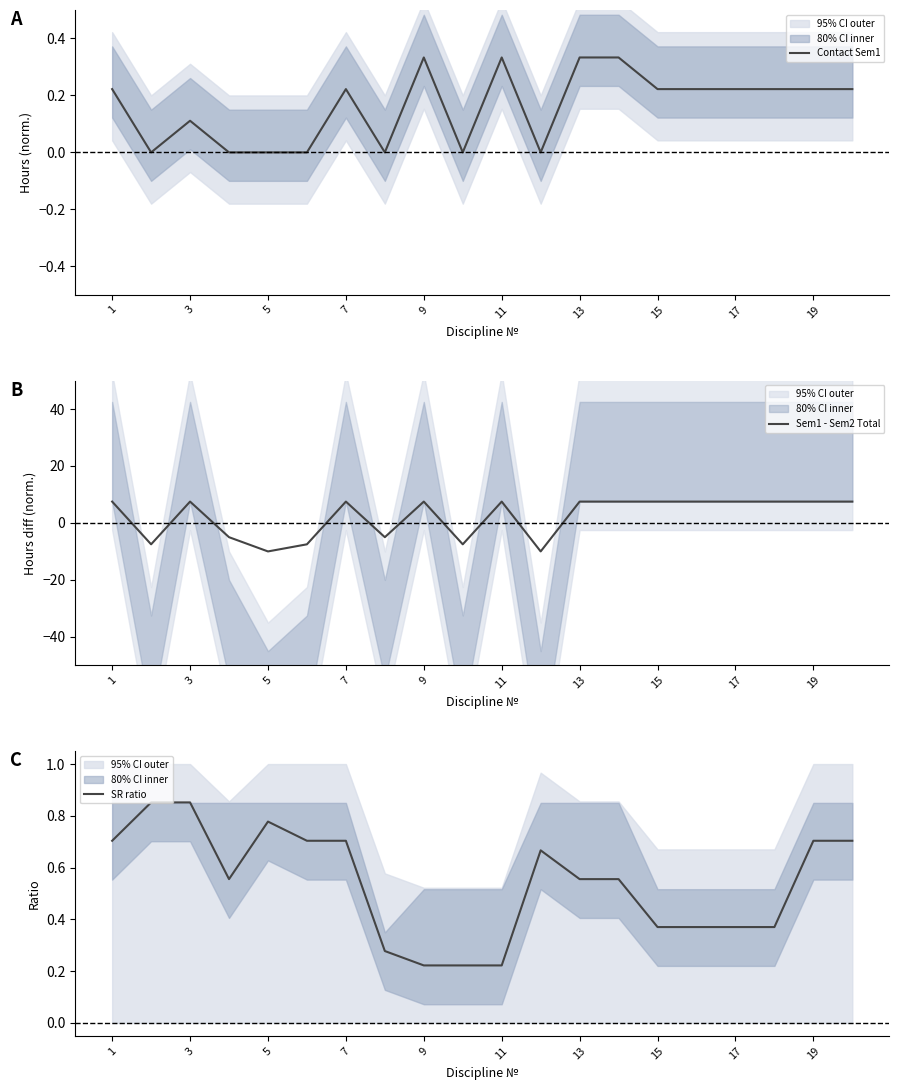

The Sem1 - Sem2 Total series shows 7.5 at 9. True or false?

True